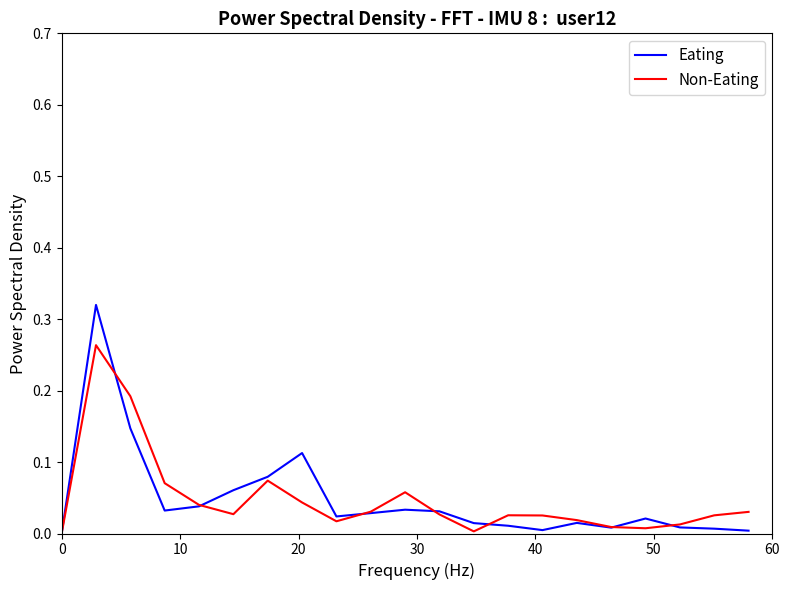

Which series has the widest spread of values?

Eating